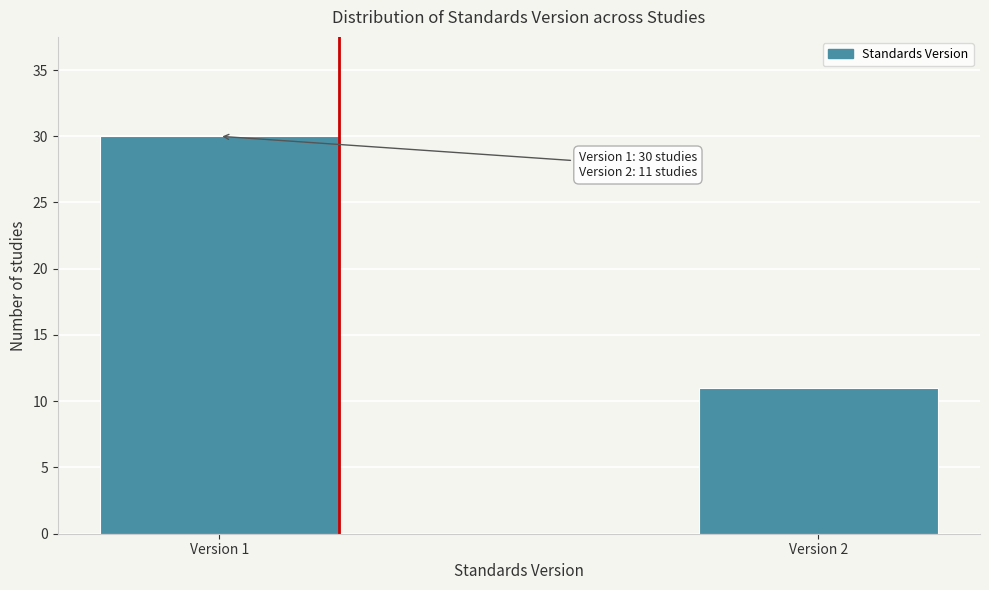

Reading left to right, extract all data points from this chart.

Version 1=30	Version 2=11